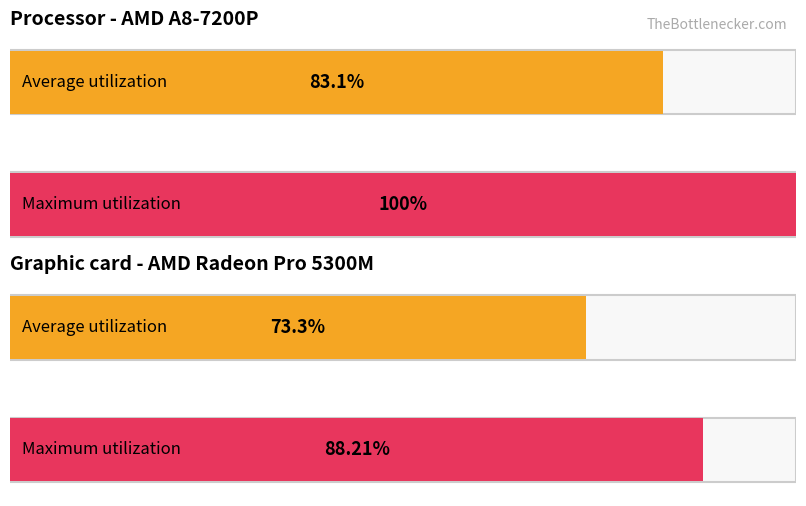

Is it true that Maximum utilization equals 5.6 at 09/10/2024?

False